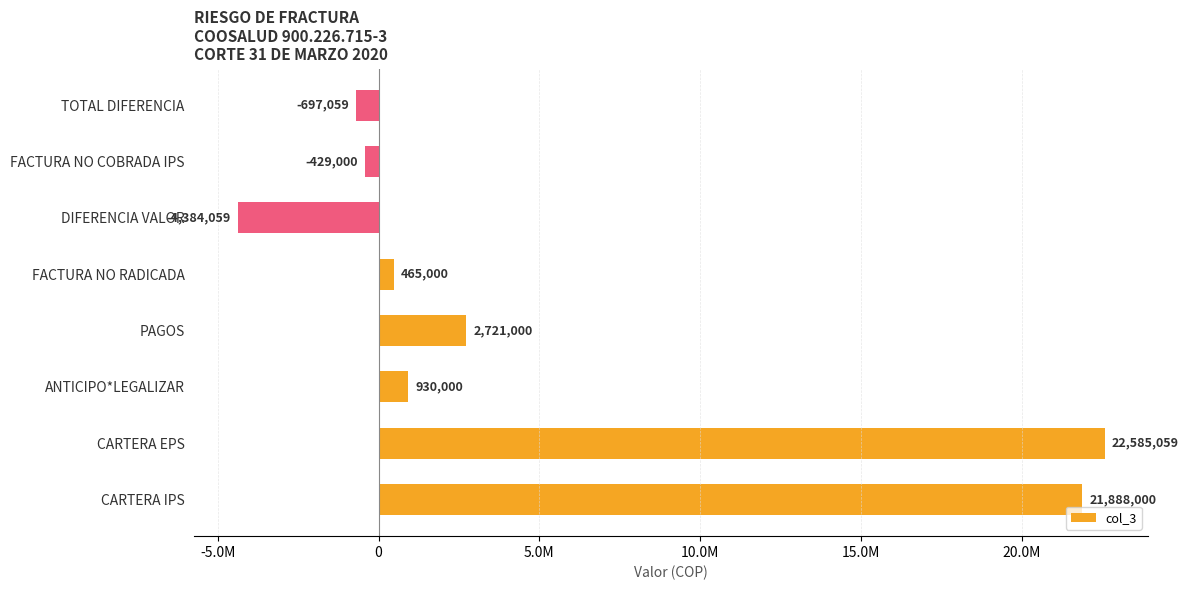

At which label is the value closest to 9100500?

PAGOS